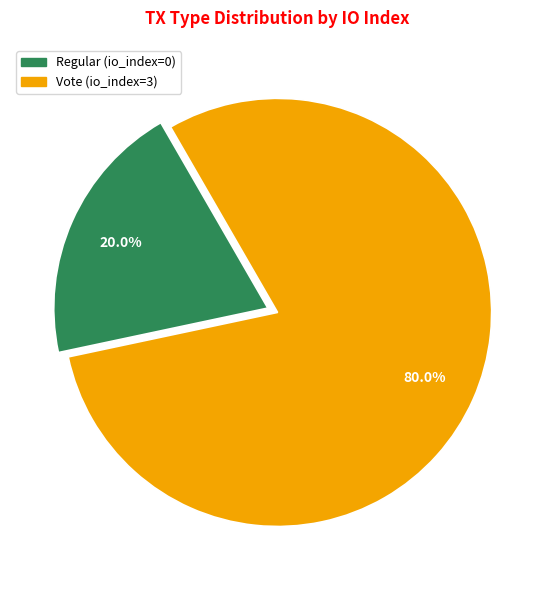

How many slices are in this pie chart?

2